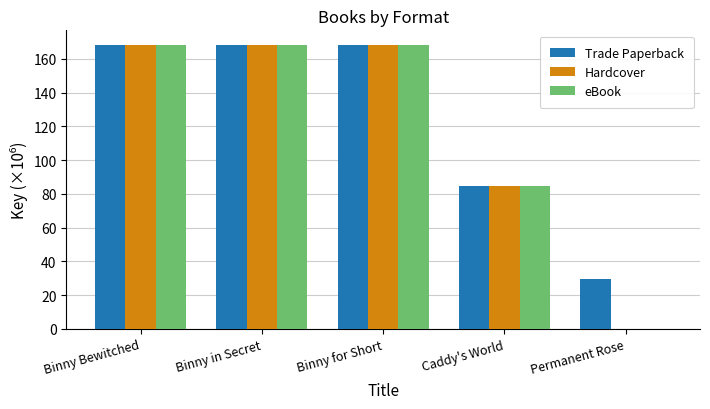

At which label is eBook closest to 84?

Caddy's World